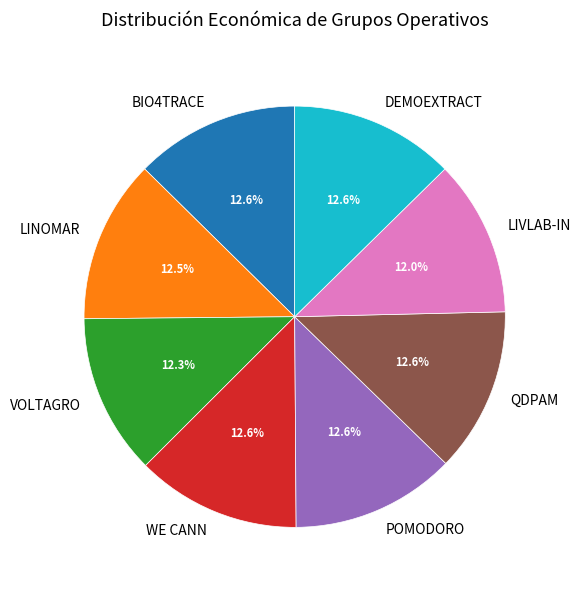

Approximately how many times larger is the value at WE CANN compared to VOLTAGRO?

1.0